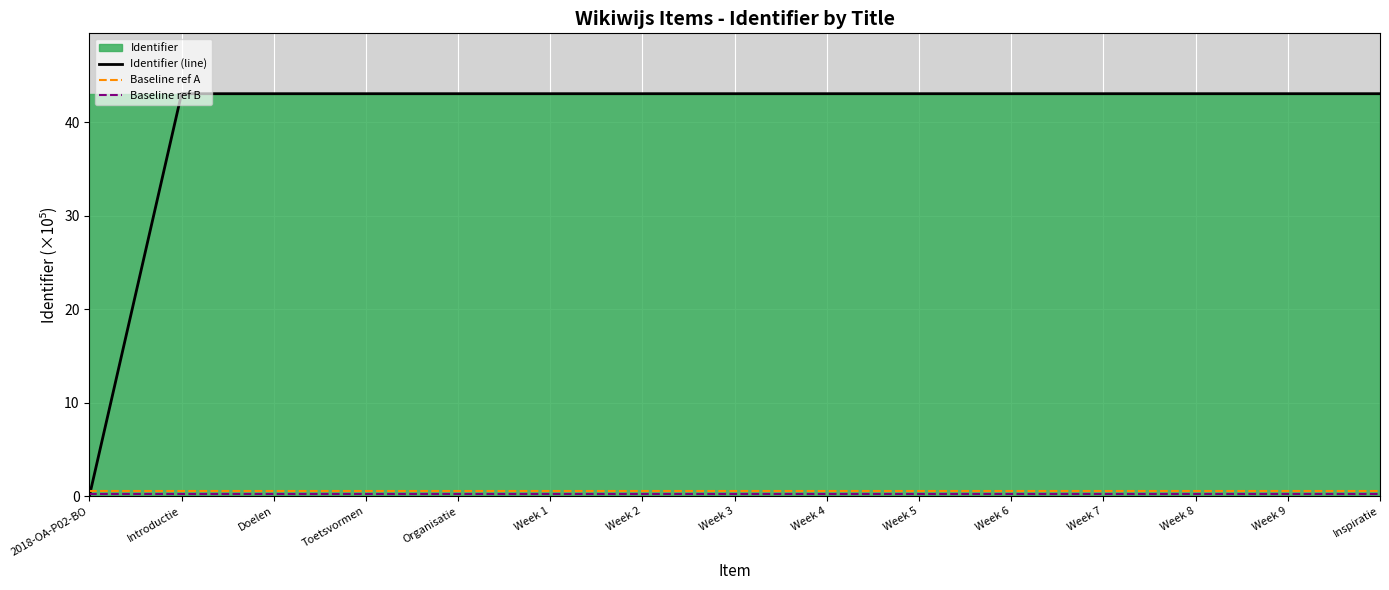

Where is the data nearest to the value 21?

2018-OA-P02-BO